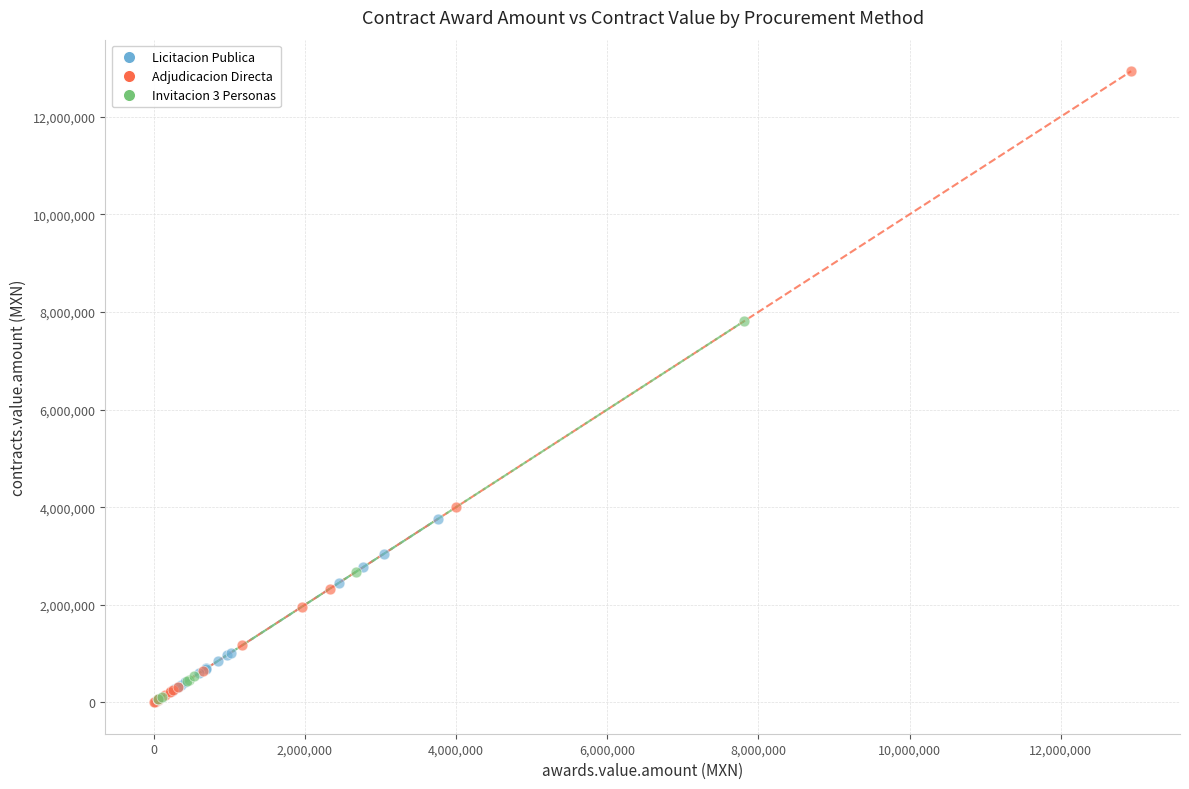

Which series reaches the maximum Y coordinate?

Adjudicacion Directa